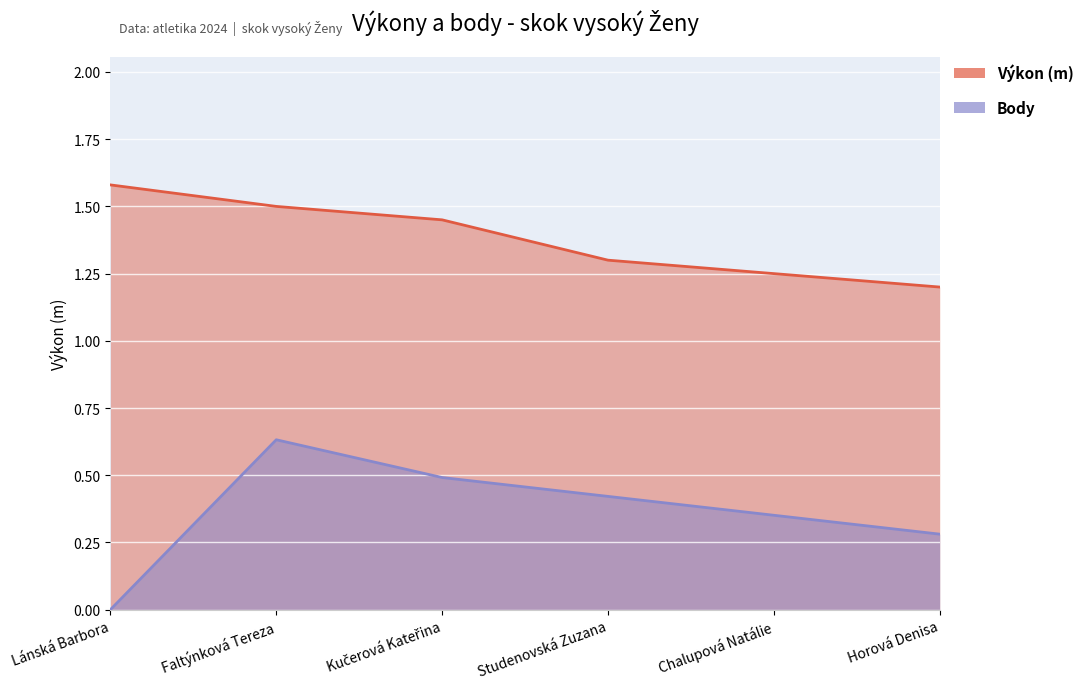

True or false: Výkon and Body cross at least once.

False